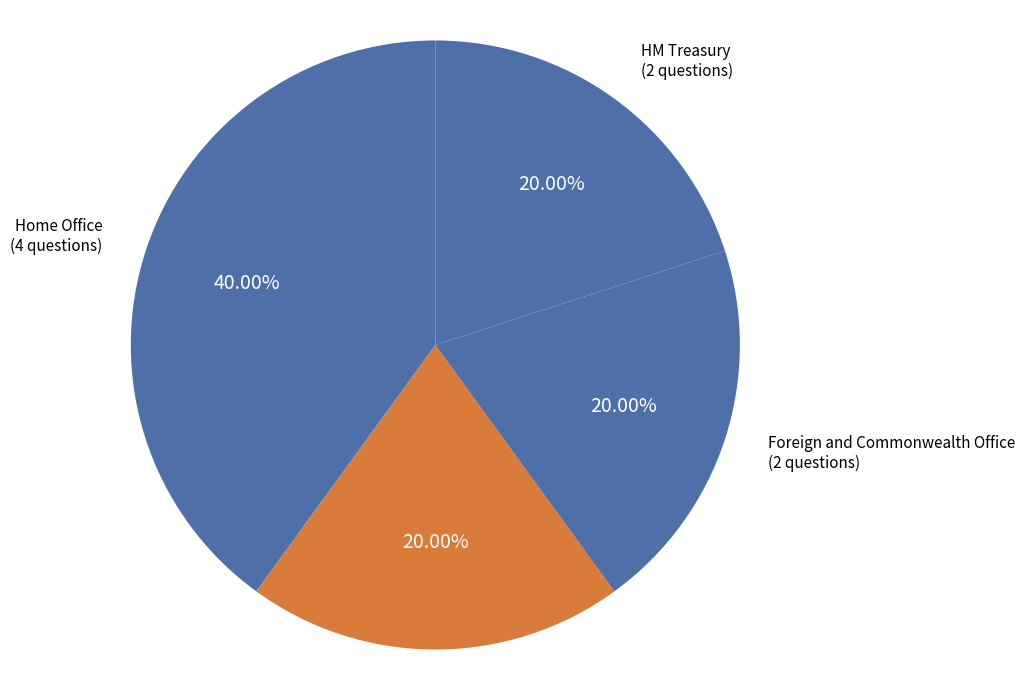

Combined, do Foreign and Commonwealth Office and Ministry of Defence account for over 50%?

No